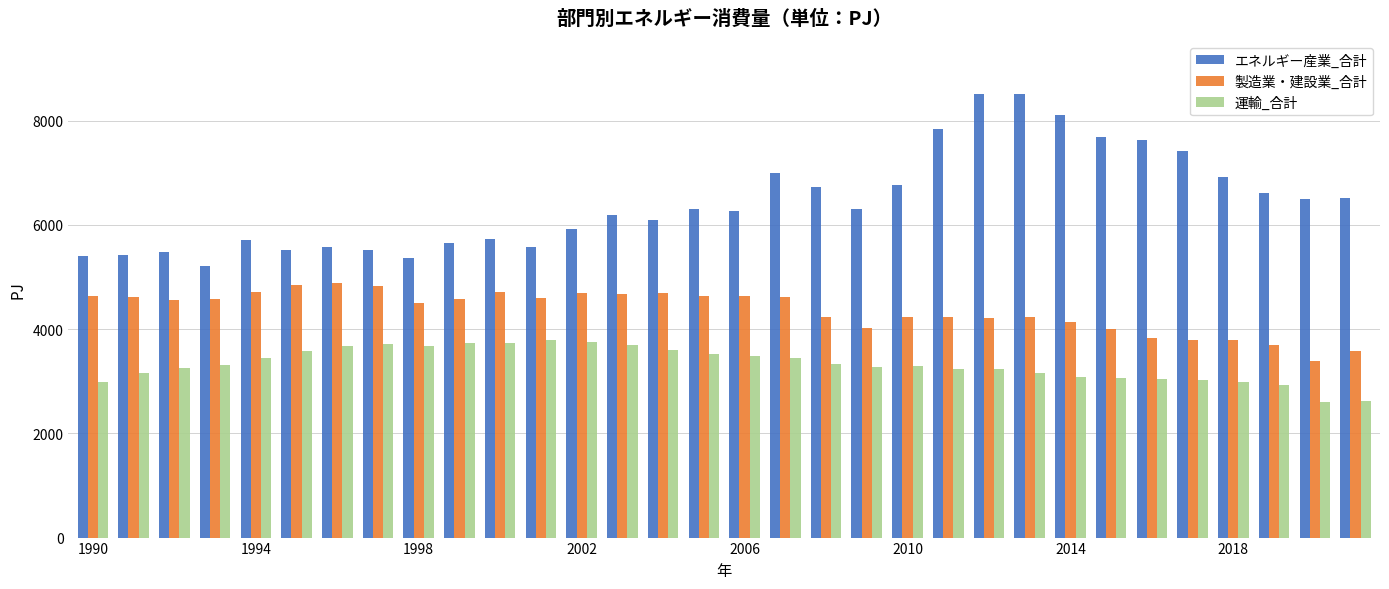

What is the sum of all 運輸_合計 values?

106408.9